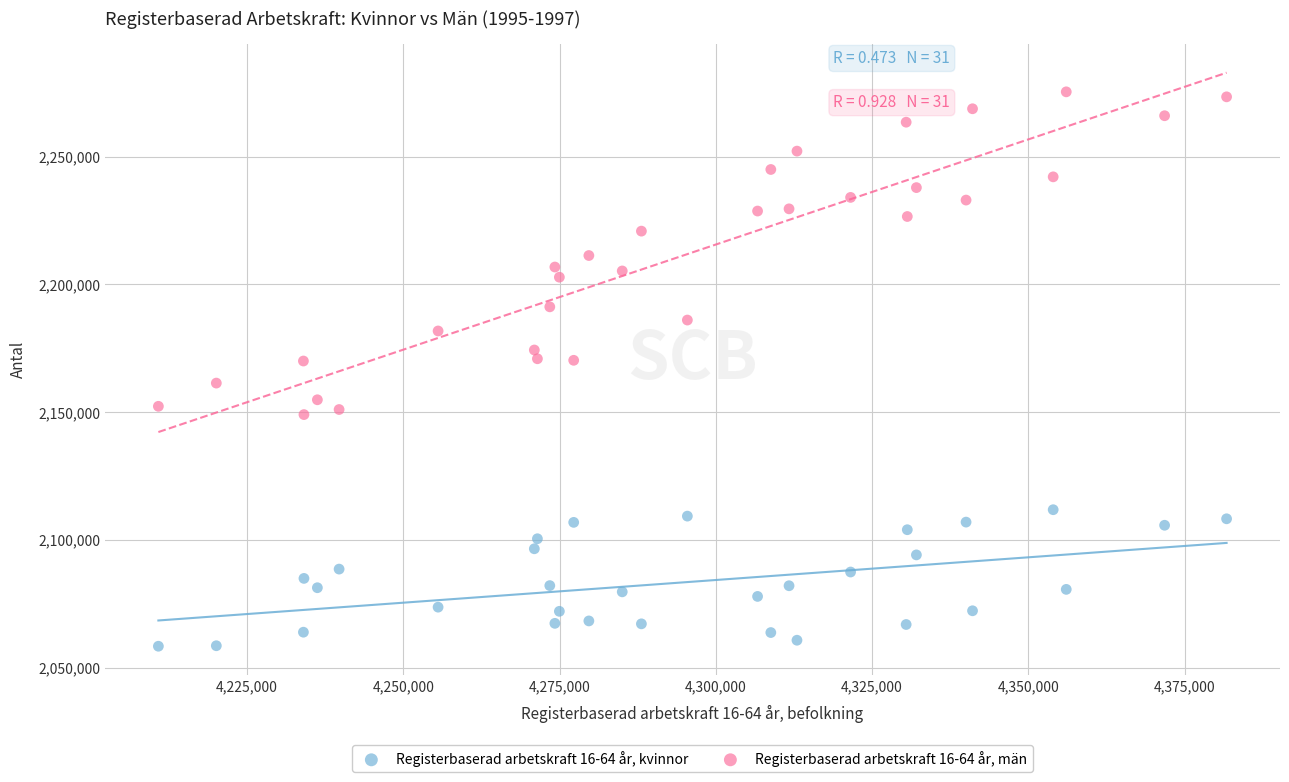

Which series reaches the minimum Y coordinate?

Registerbaserad arbetskraft 16-64 år, kvinnor